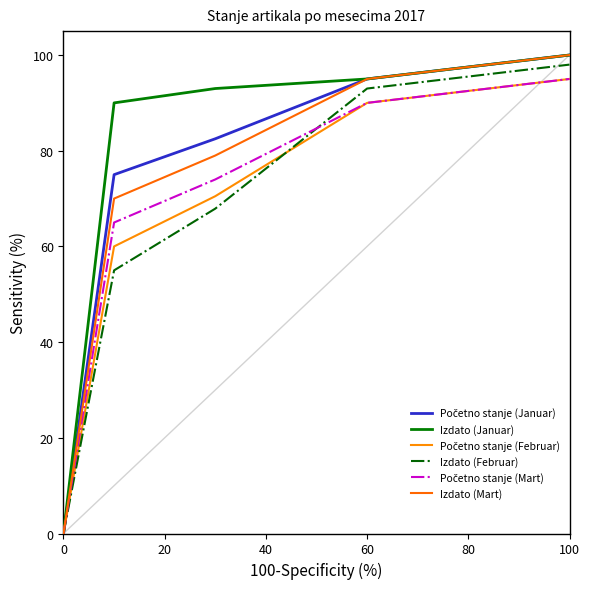

At which label is Izdato (Februar) closest to 49?

20